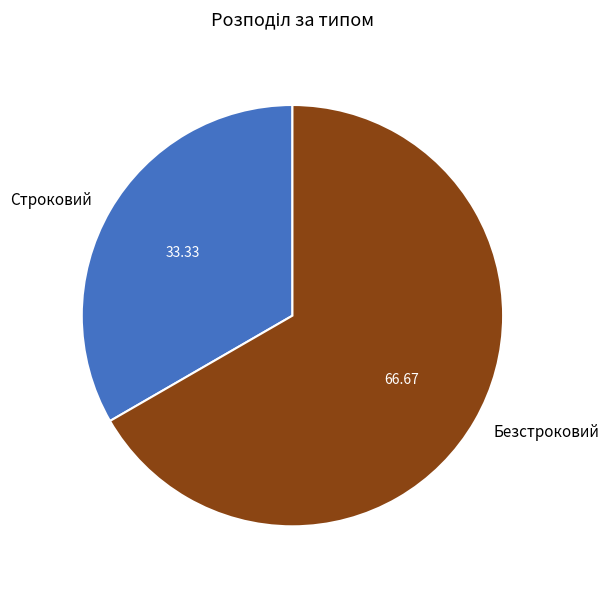

Is the sum of Строковий and Безстроковий greater than half?

Yes